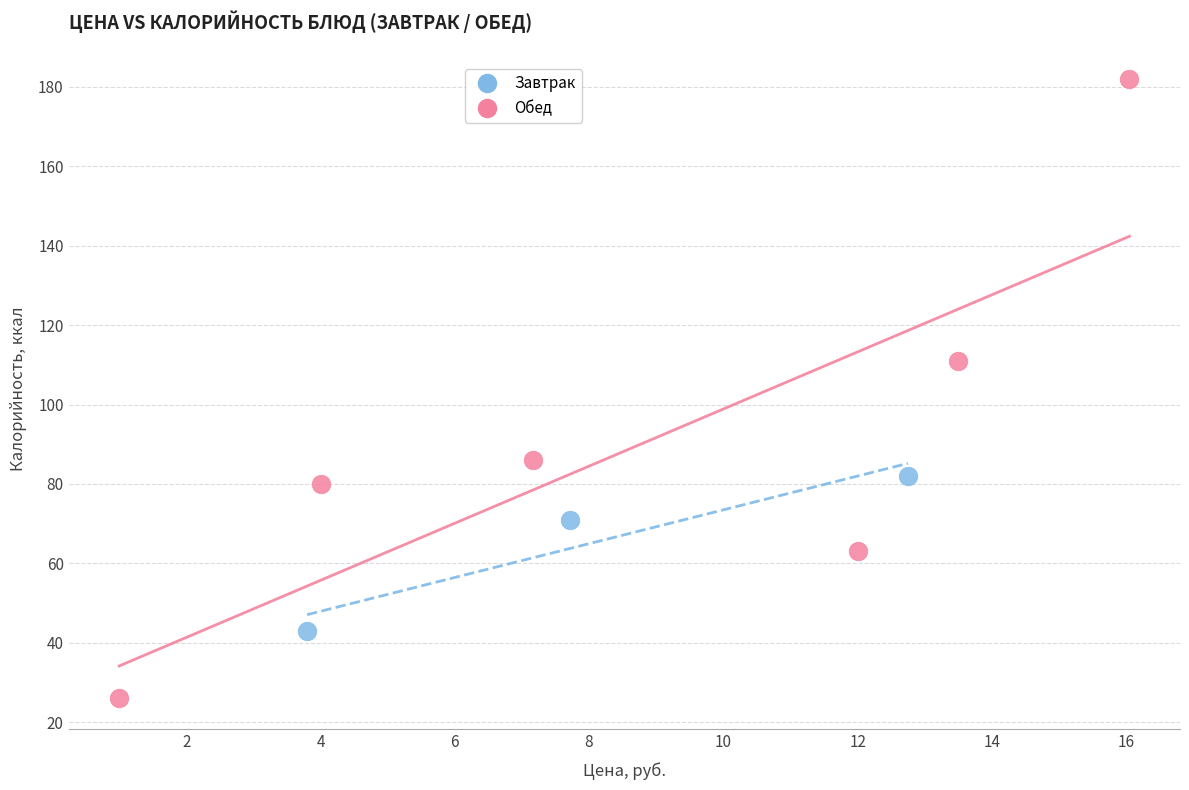

Which series contains the lowest Y value?

Обед